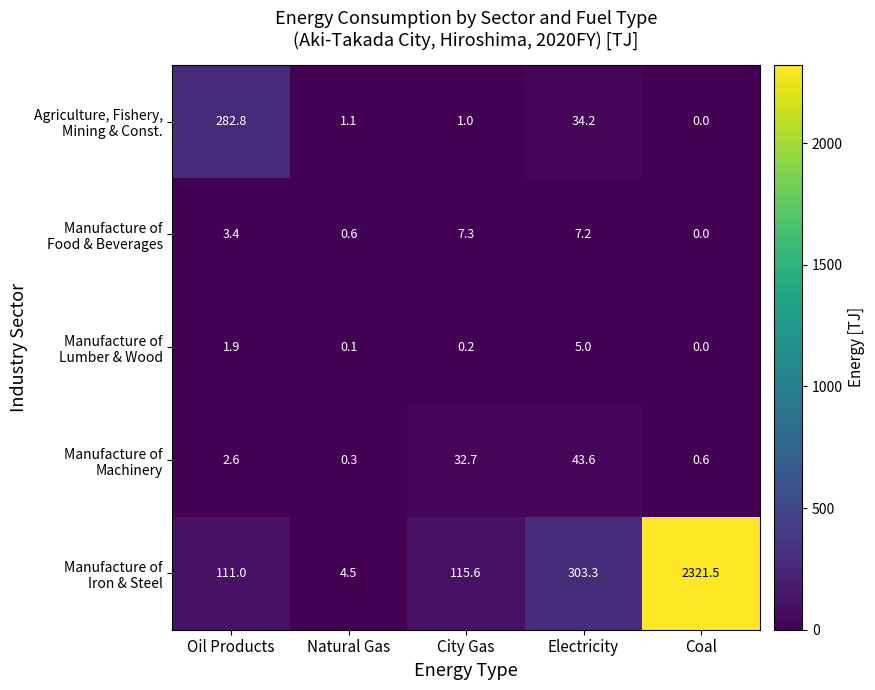

At which category is the sum across all series the highest?

Coal